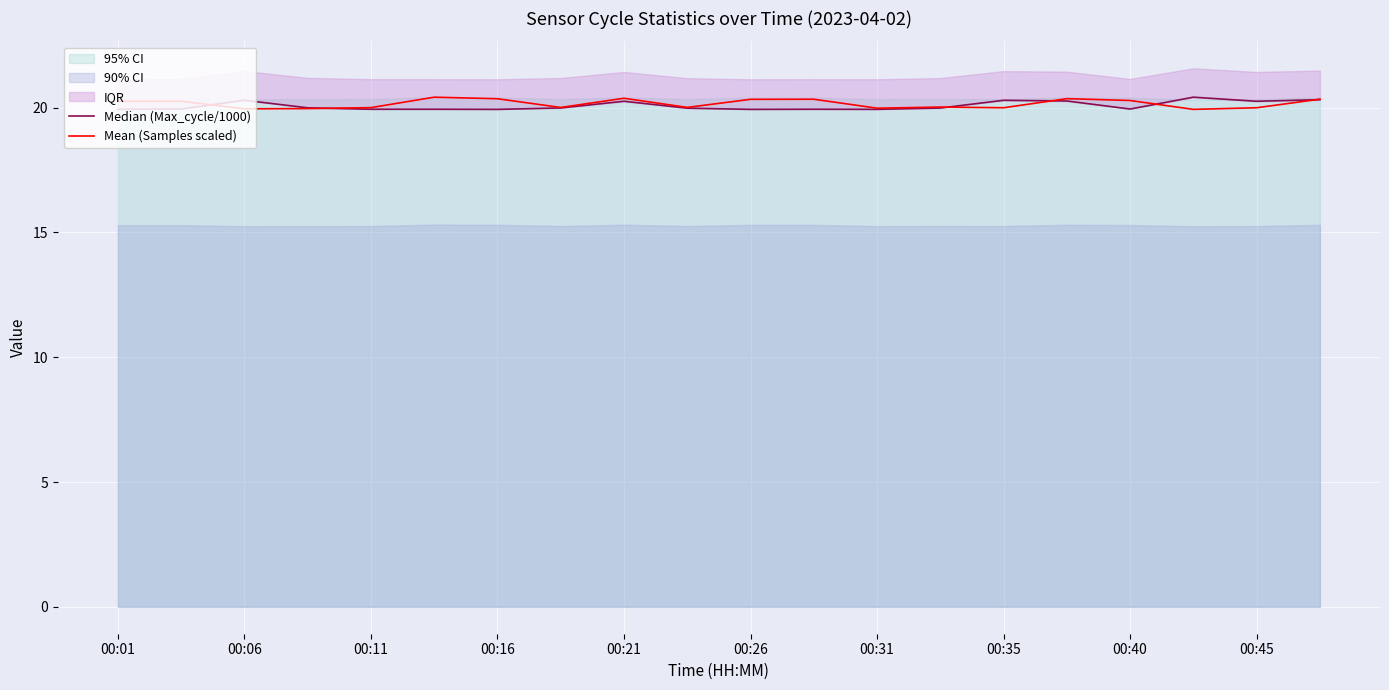

How many interior local valleys does the Median (Max_cycle/1000) series have?

5